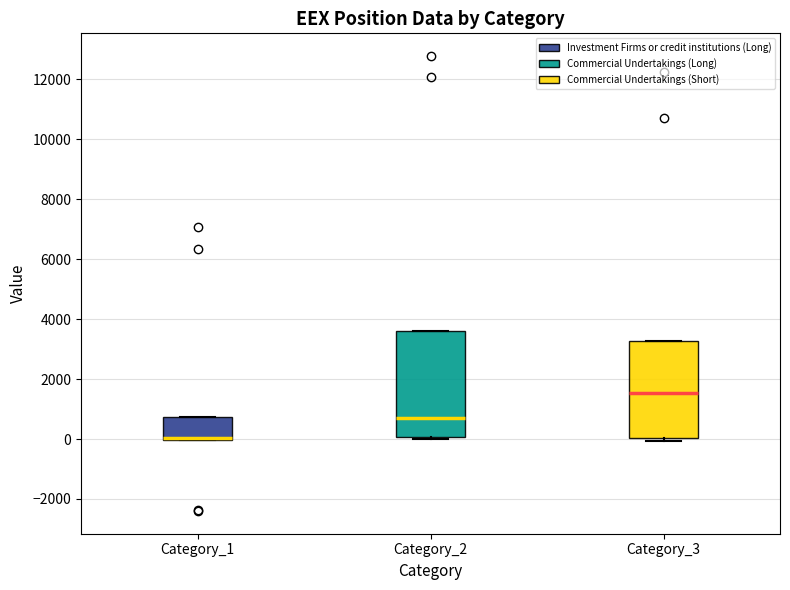

Comparing the boxes themselves (not the whiskers), which one is the tallest?

Category_2